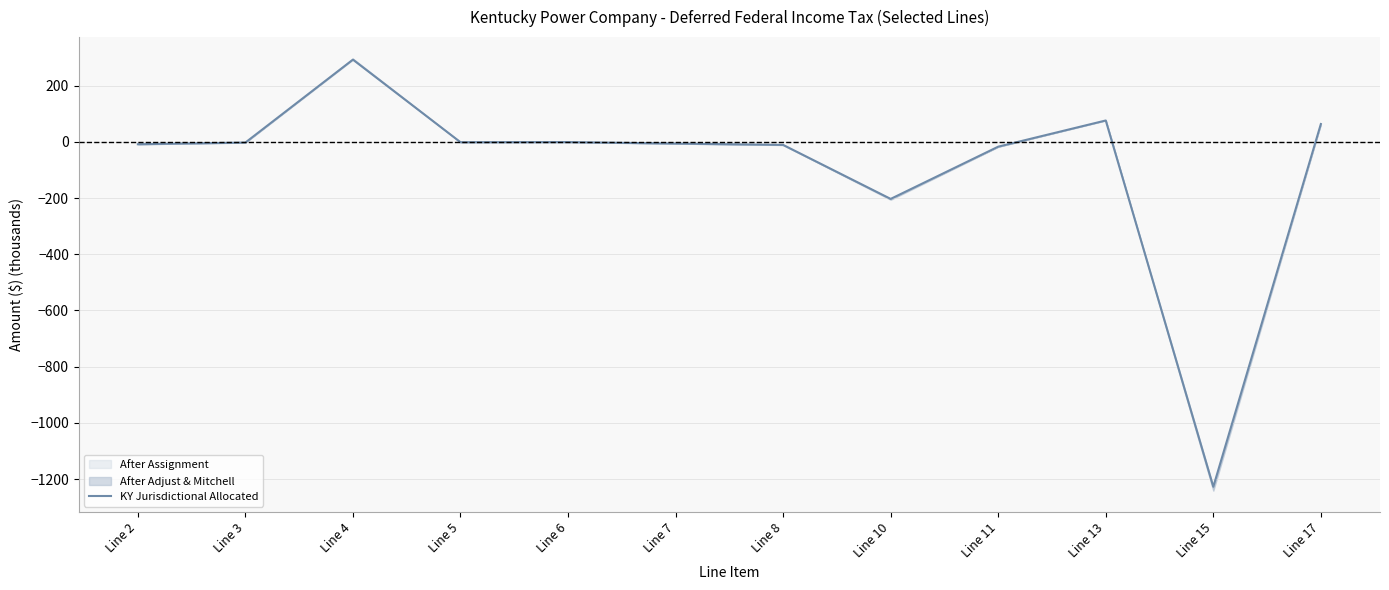

How many interior local peaks (higher than both neighbors) does the data have?

3